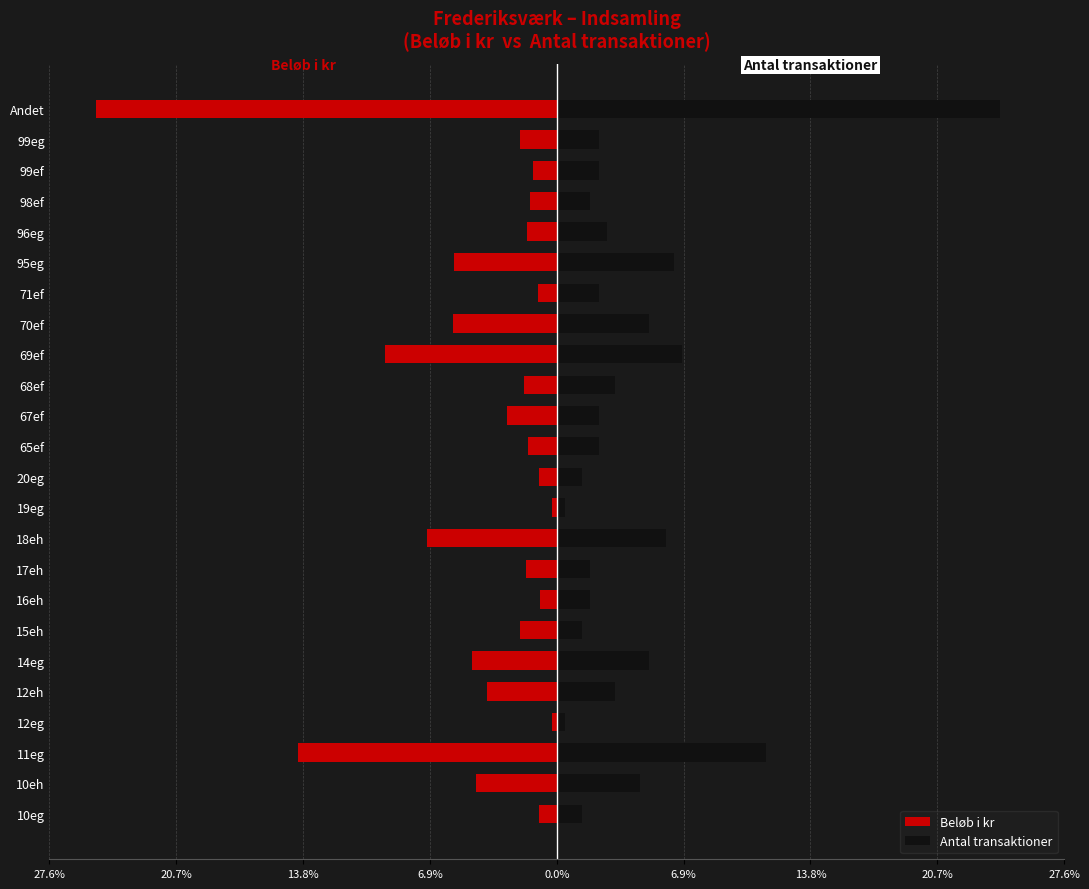

Which has a higher value, 18eh or 10eg?

10eg